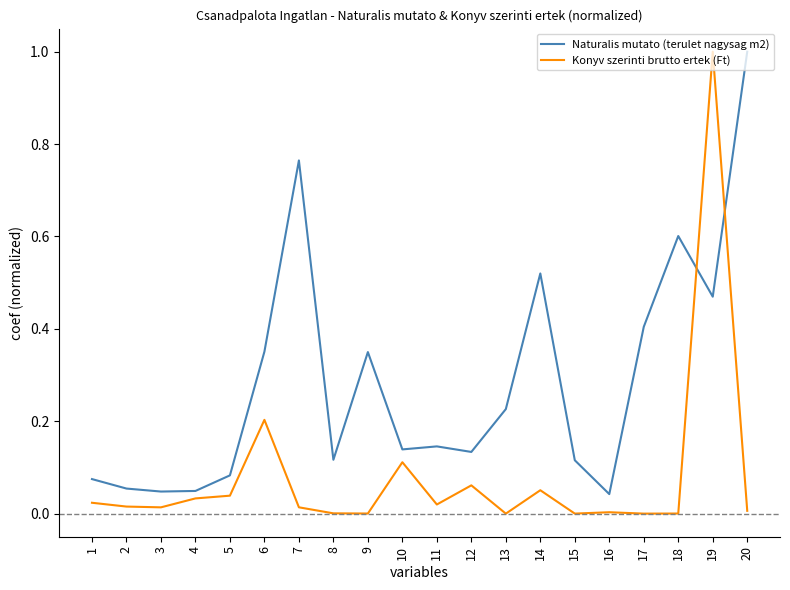

Which series has the widest spread of values?

Konyv szerinti brutto ertek (Ft)